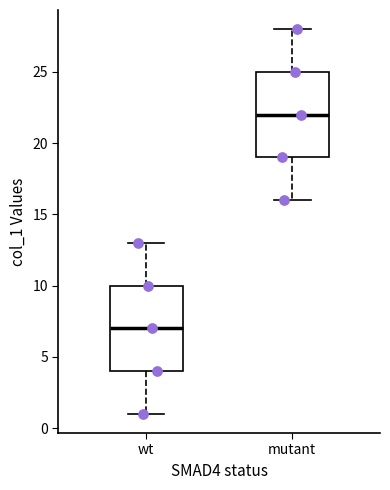

Reading left to right, transcribe this box plot: for each box, give where its median line is, the range the box spans, and where its two whiskers end, as read against the y-axis. The values are not printed on the chart, so give them approximately, as read against the axis.

wt: median 7, box 4 to 10, whiskers 1 to 13
mutant: median 22, box 19 to 25, whiskers 16 to 28